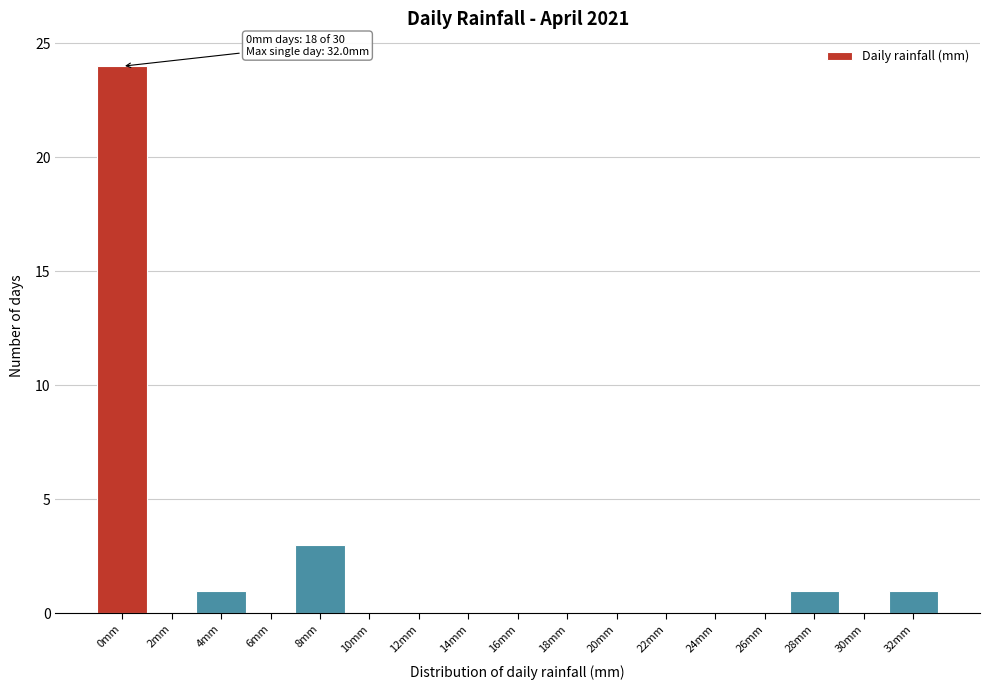

Reading left to right, extract all data points from this chart.

0mm=24	2mm=0	4mm=1	6mm=0	8mm=3	10mm=0	12mm=0	14mm=0	16mm=0	18mm=0	20mm=0	22mm=0	24mm=0	26mm=0	28mm=1	30mm=0	32mm=1